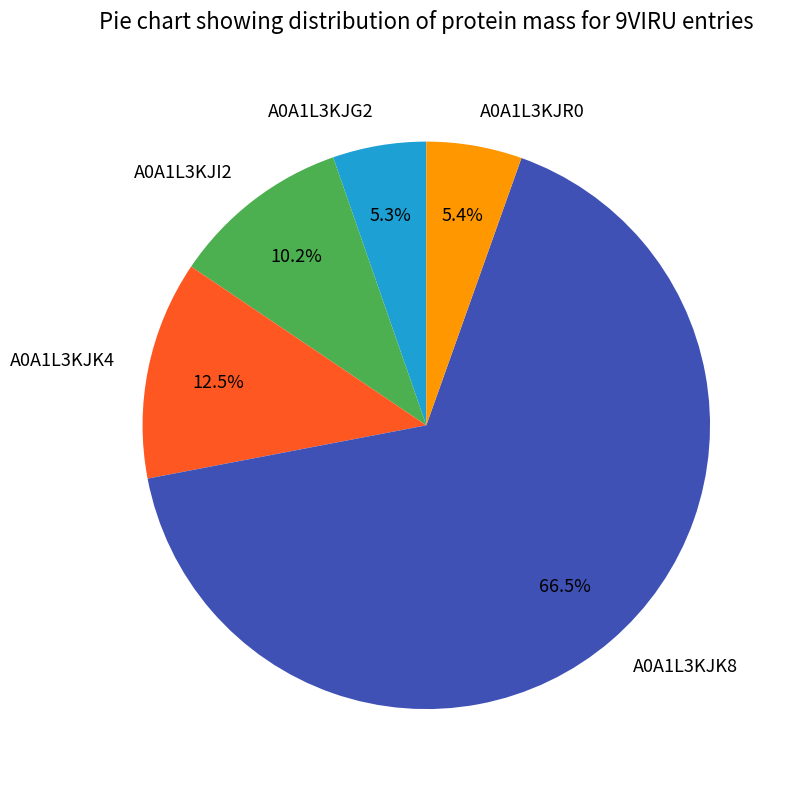

To the nearest percent, what is the difference between the A0A1L3KJR0 and A0A1L3KJK4 slice percentages?

7%